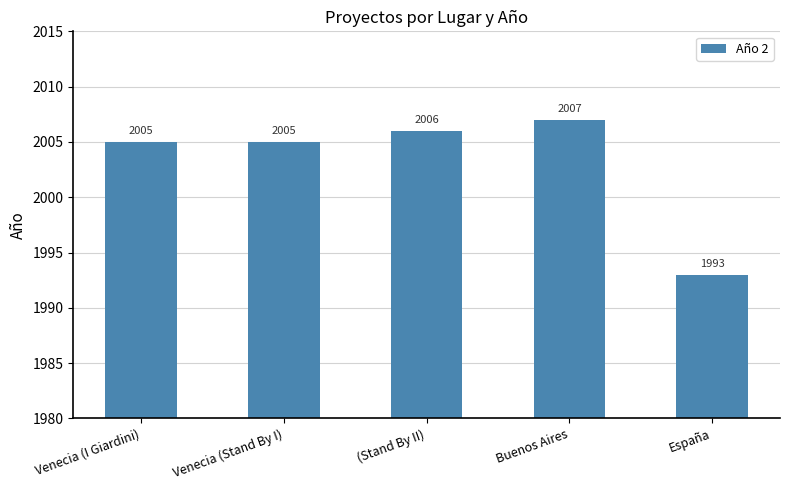

Which has a higher value, Venecia (Stand By I) or (Stand By II)?

(Stand By II)